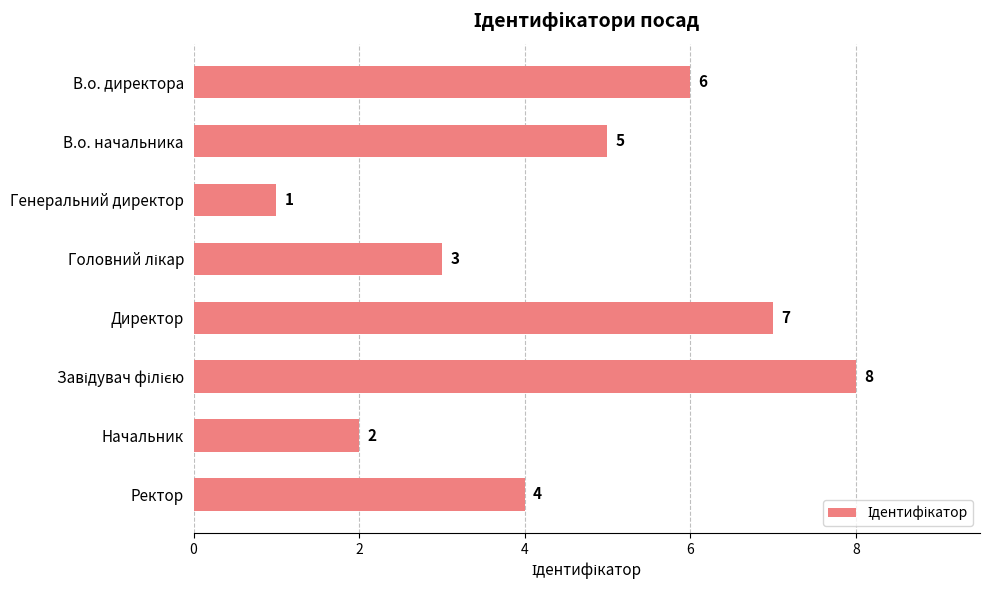

What is the minimum value shown in the chart?

1